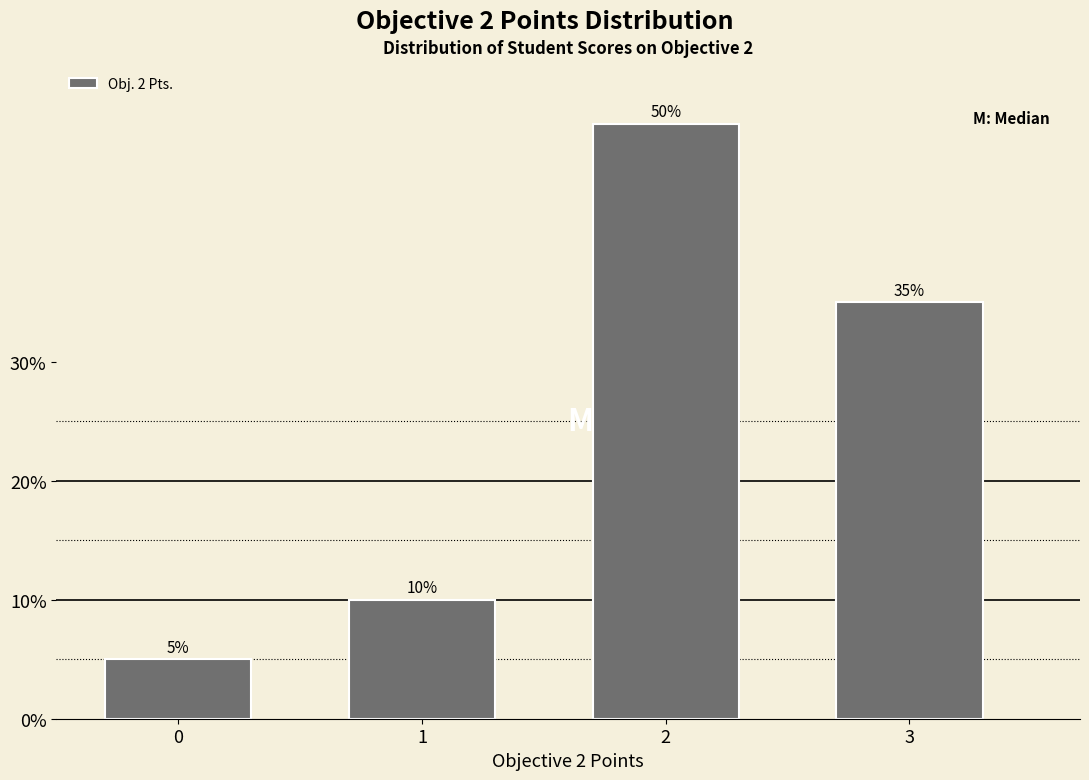

Reading left to right, list all the values displayed in this chart.

5	10	50	35